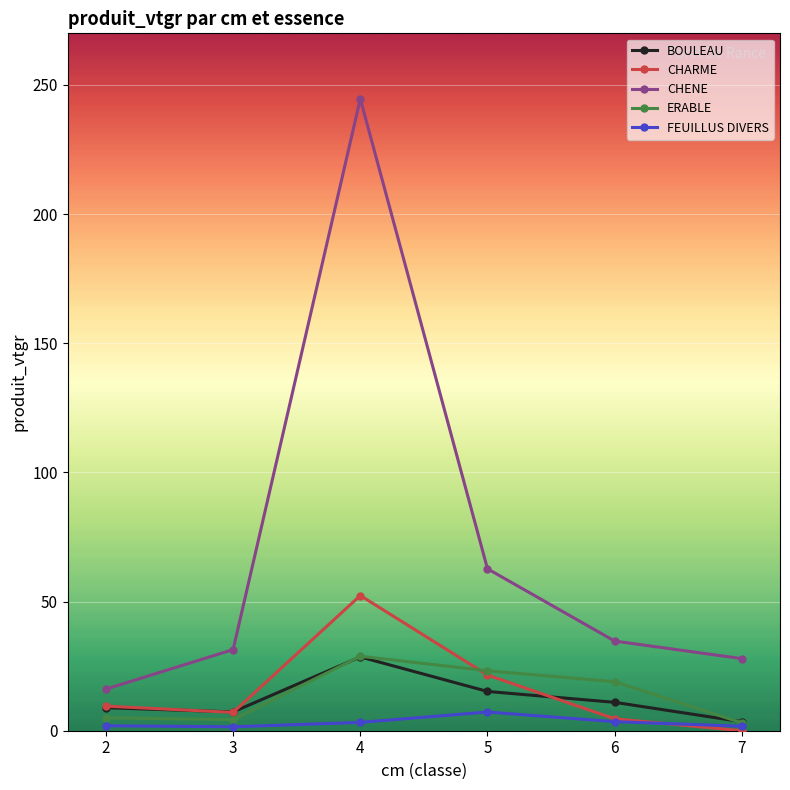

What is the maximum value for ERABLE?

28.8